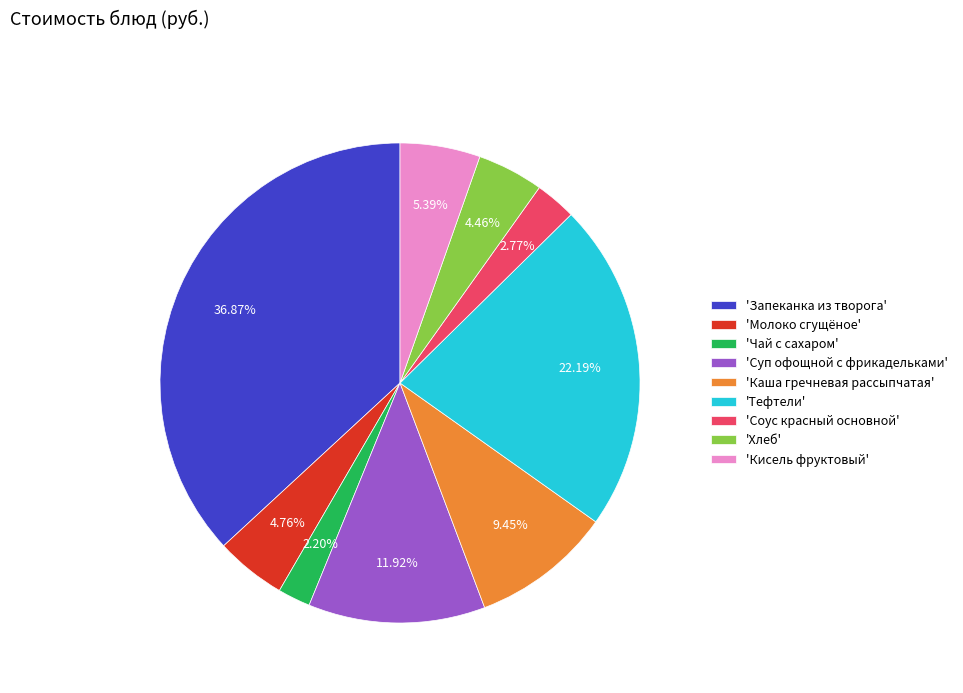

Is 'Хлеб' the majority of the pie?

No